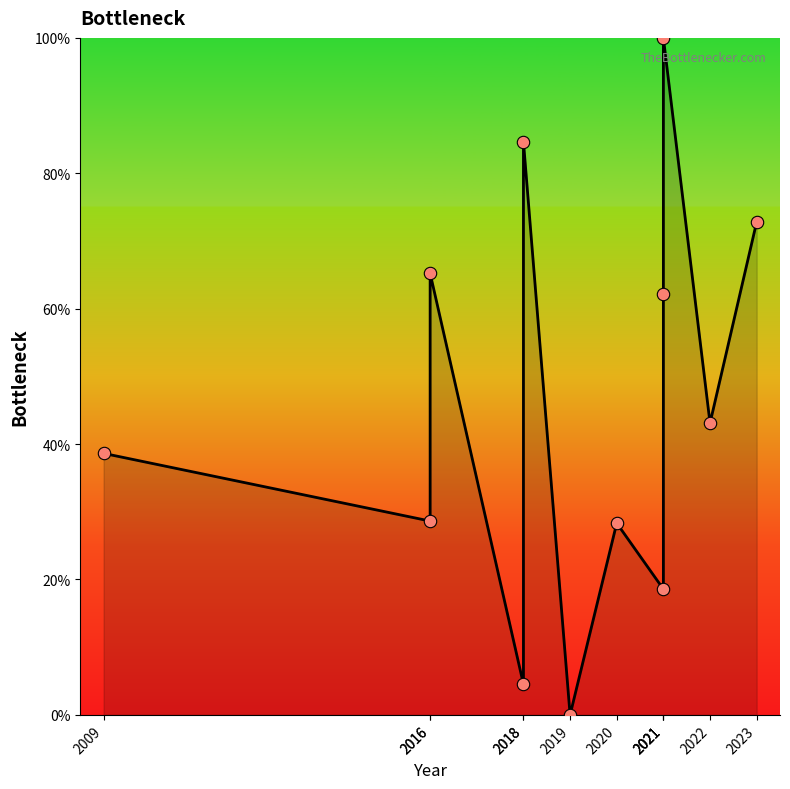

Between 2016 and 2021, which is larger?

2016